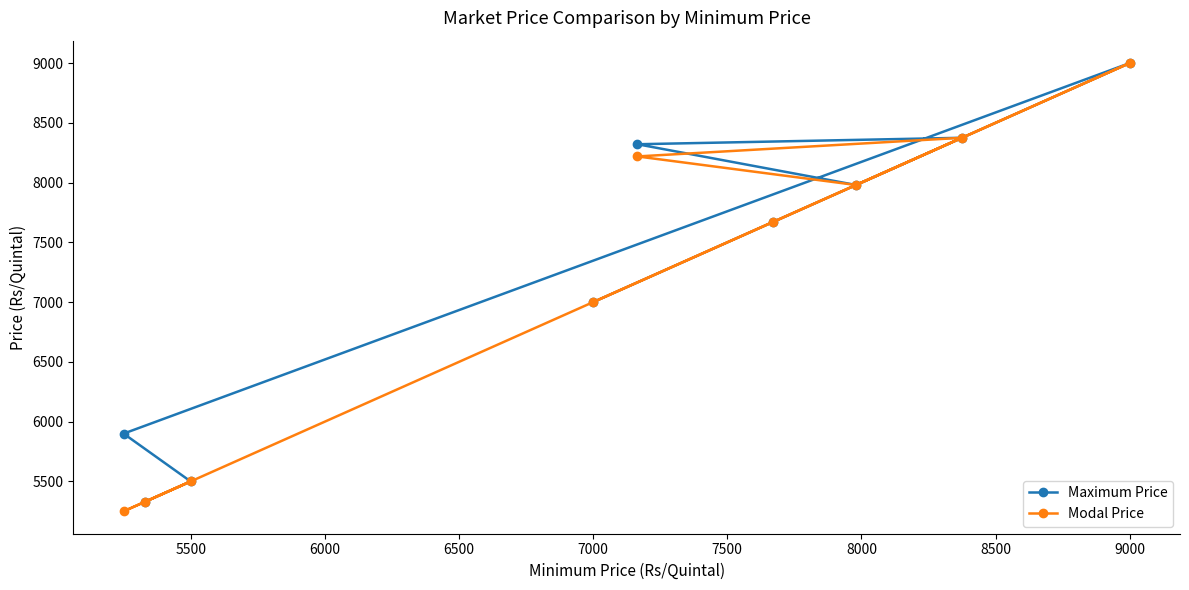

What is the smallest value displayed?

5250